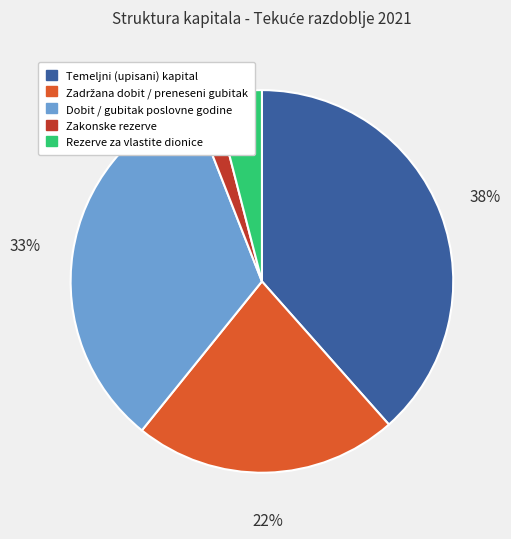

What percentage is the Rezerve za vlastite dionice slice, to the nearest percent?

4%